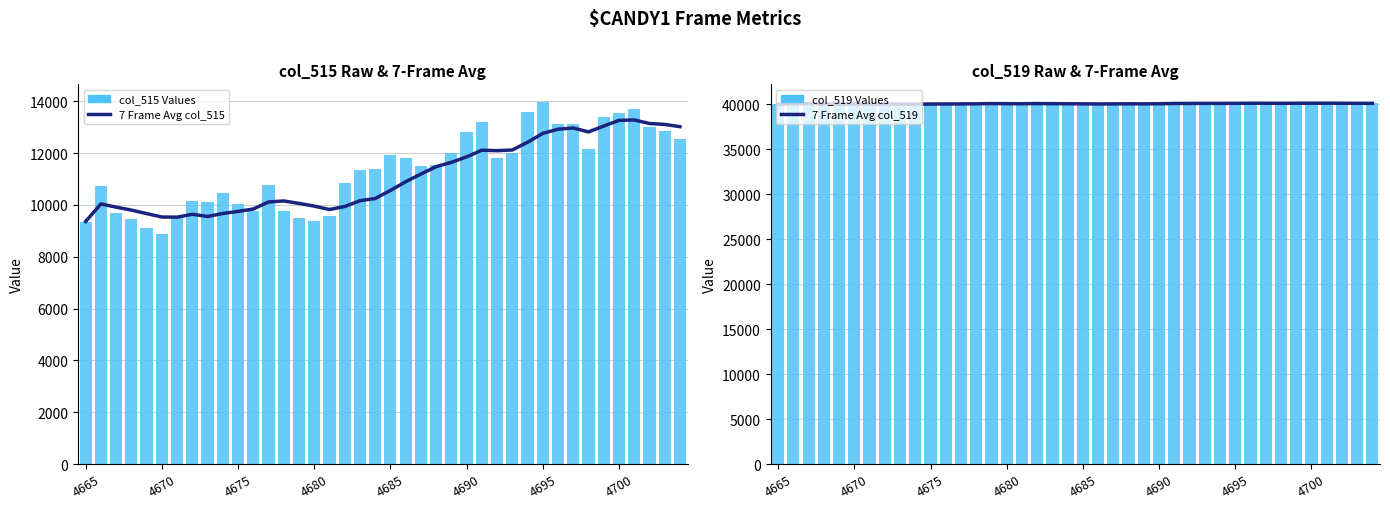

What value does the 7 Frame Avg col_519 series have at 31?

40123.6